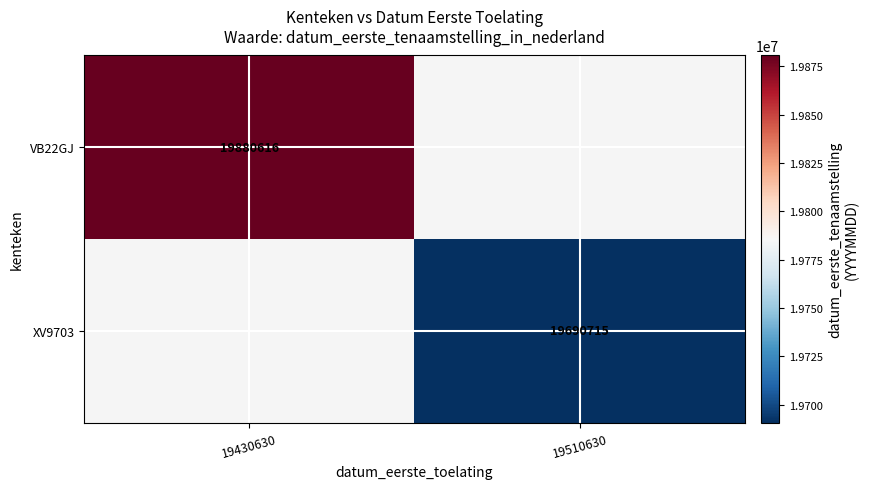

The value of XV9703 at 19510630 is 19690715. True or false?

True